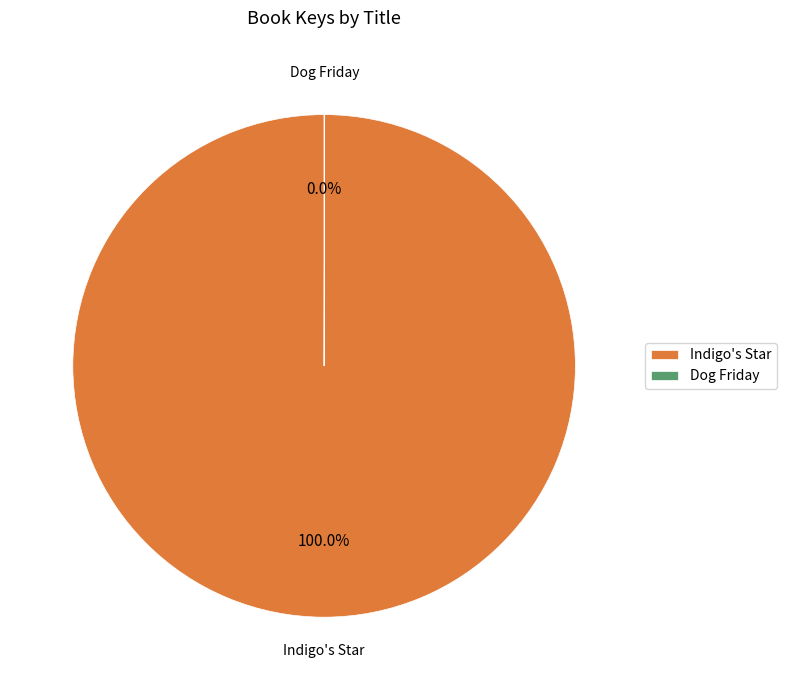

To the nearest percent, what is the average slice percentage?

50%